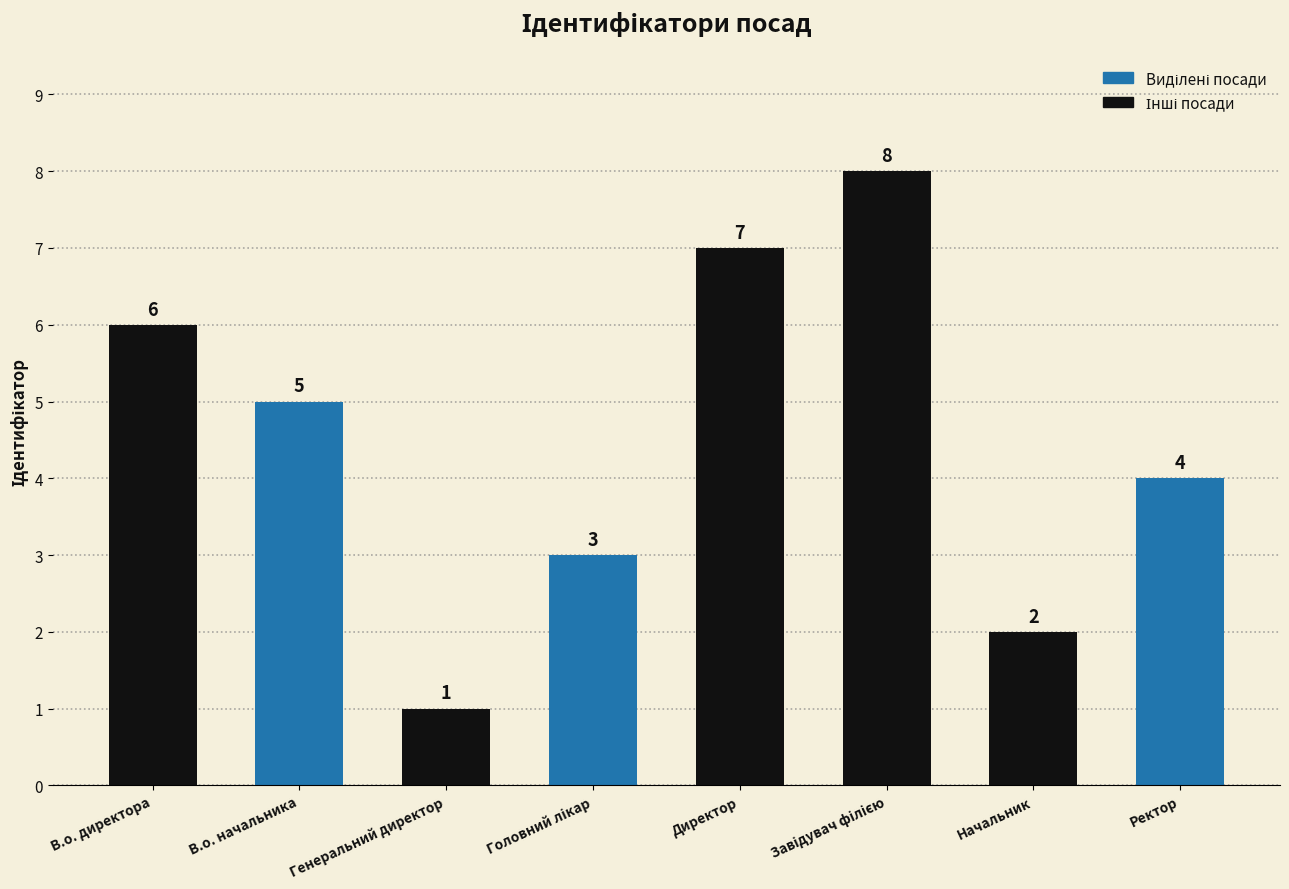

What is the difference between the second highest and second lowest values?

5